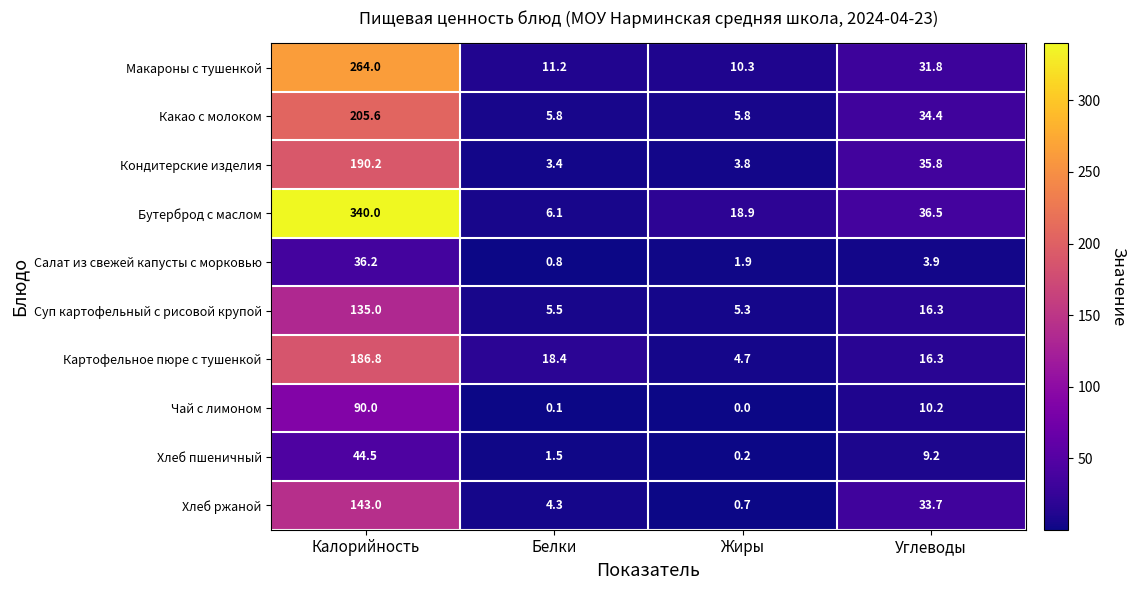

Is it true that Хлеб ржаной equals 1.2 at Жиры?

False